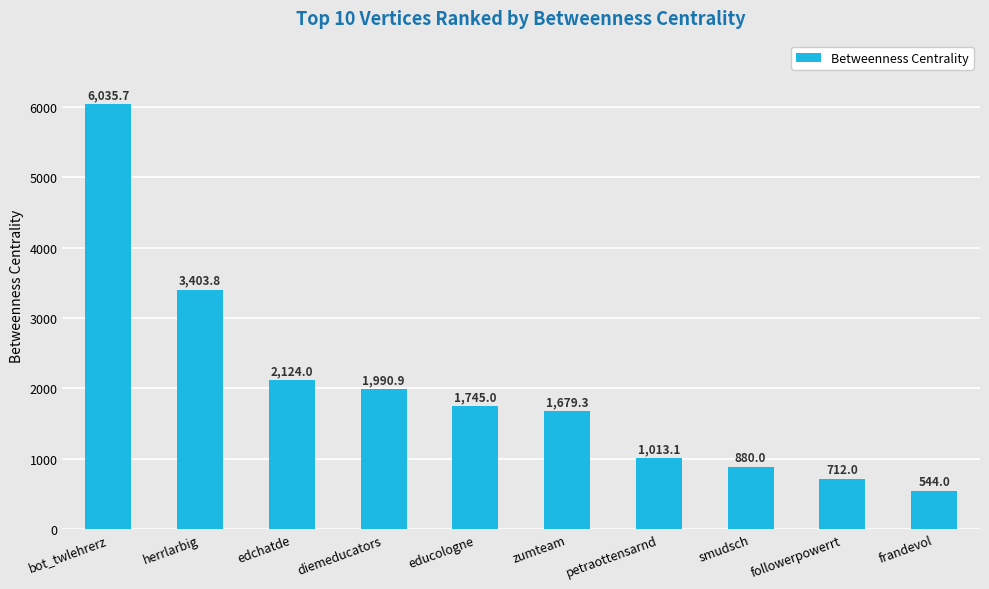

Where is the data nearest to the value 3289?

herrlarbig